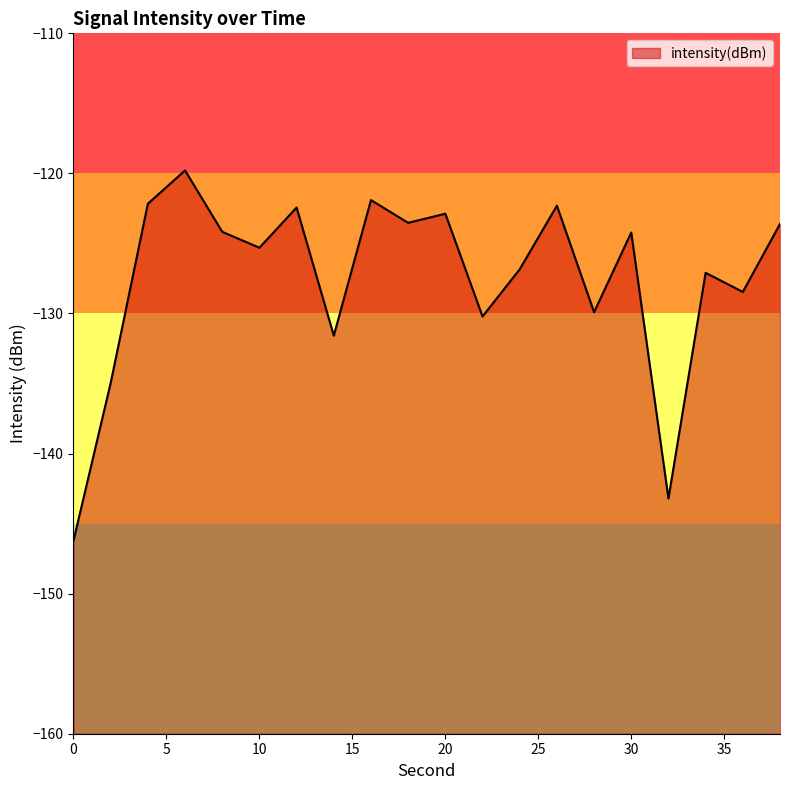

What is the maximum value shown in the chart?

-119.8